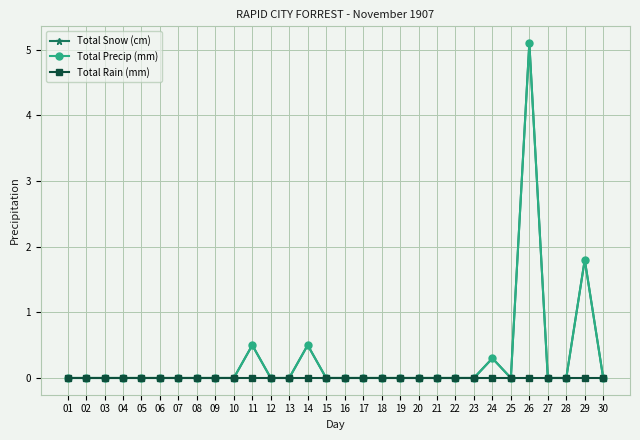

Which label corresponds to the largest value in the chart?

26